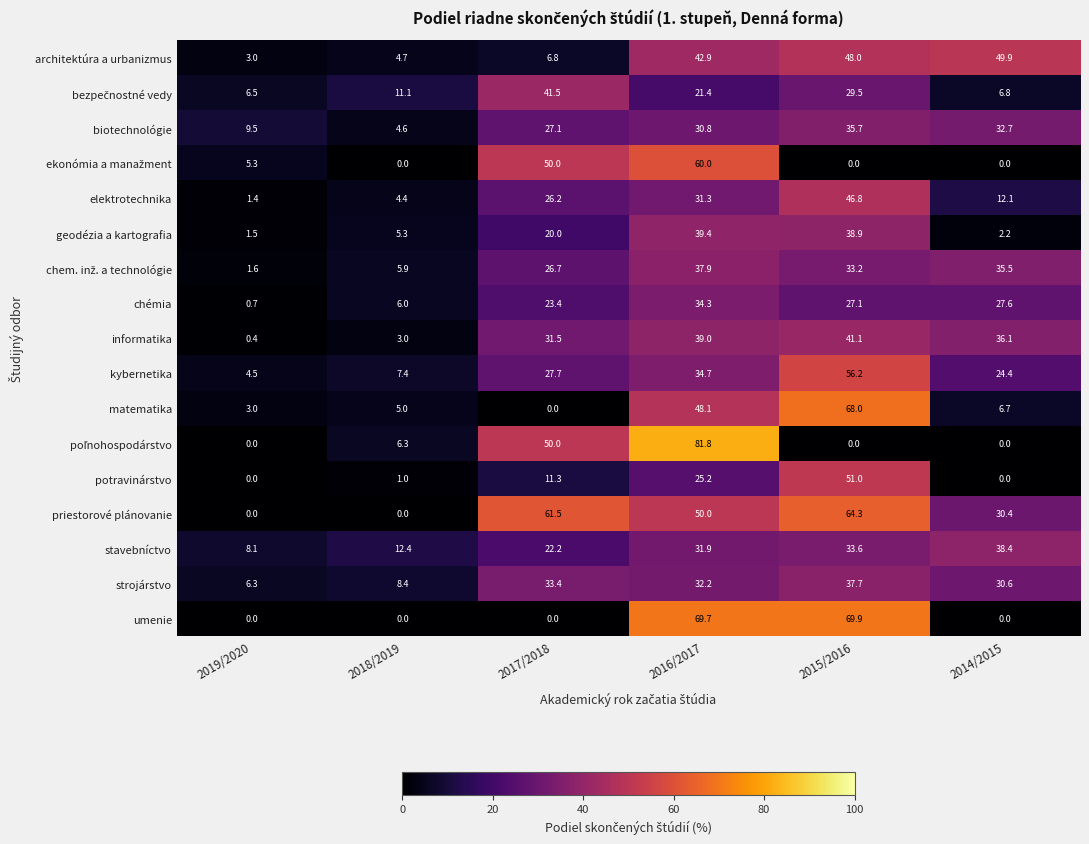

What is the difference between the maximum and second lowest values in the kybernetika series?

48.8